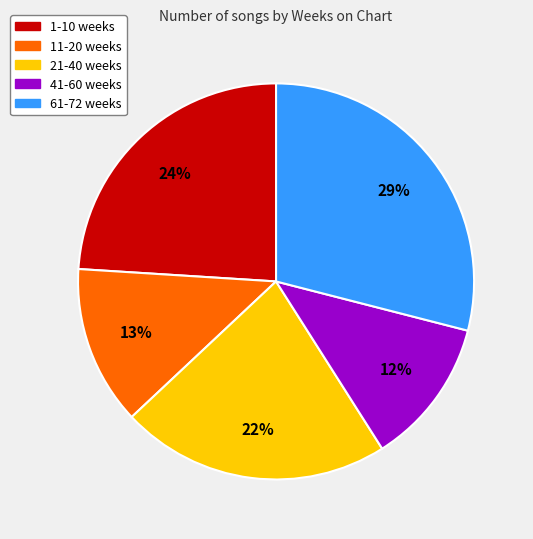

True or false: 11-20 weeks accounts for 7% of the total.

False